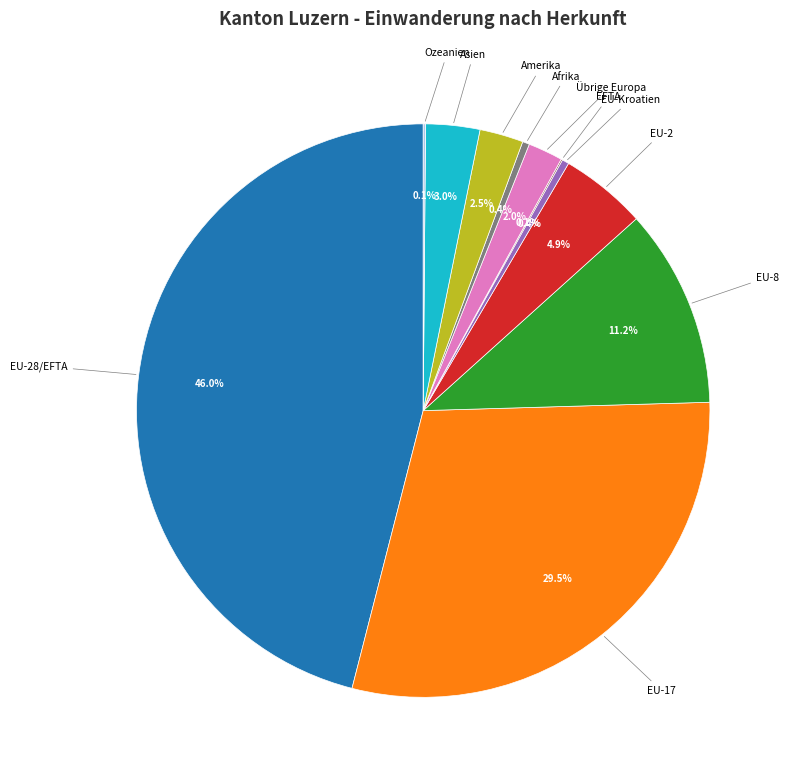

To the nearest percent, what percentage of the pie is EU-8?

11%